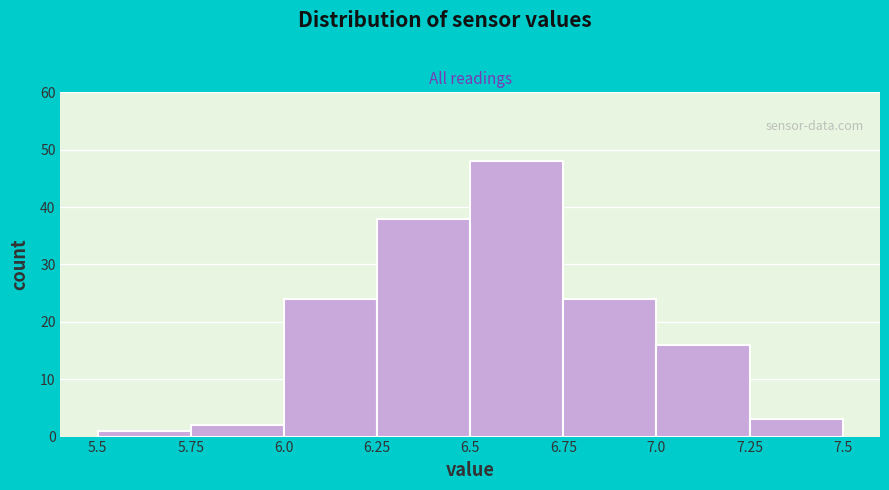

Over which range of the x-axis is the bar tallest?

6.5 to 6.75